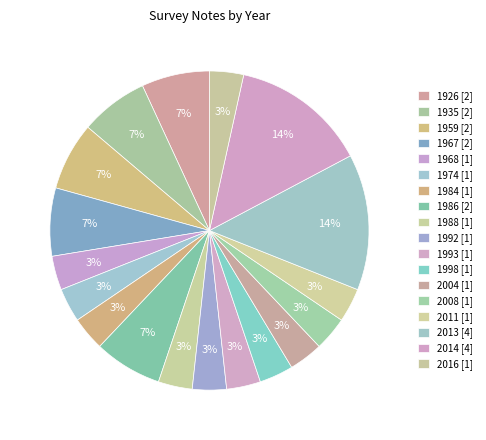

Count the number of slices in the pie.

18